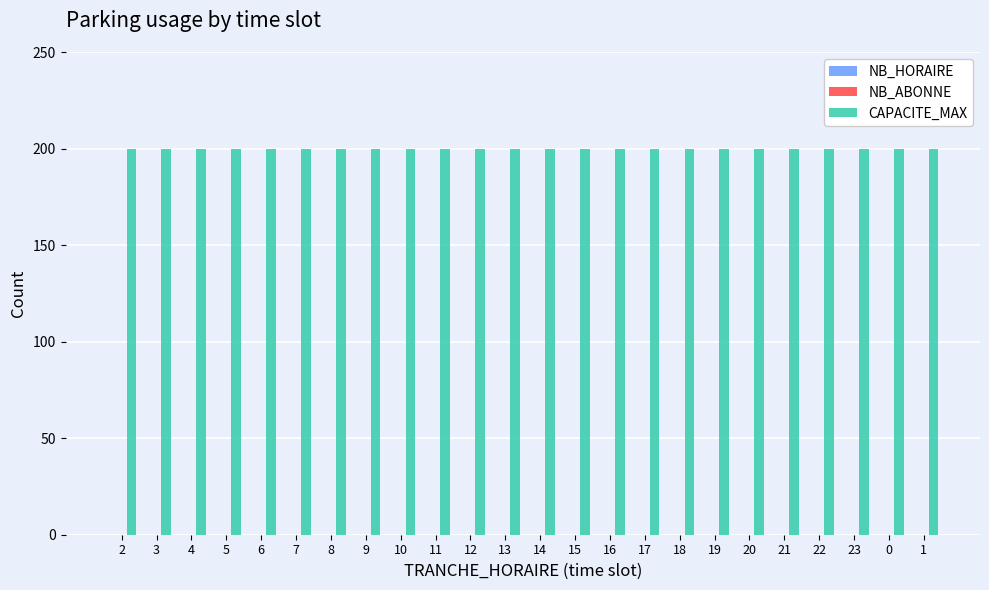

True or false: CAPACITE_MAX has a value of 330 at 12.

False